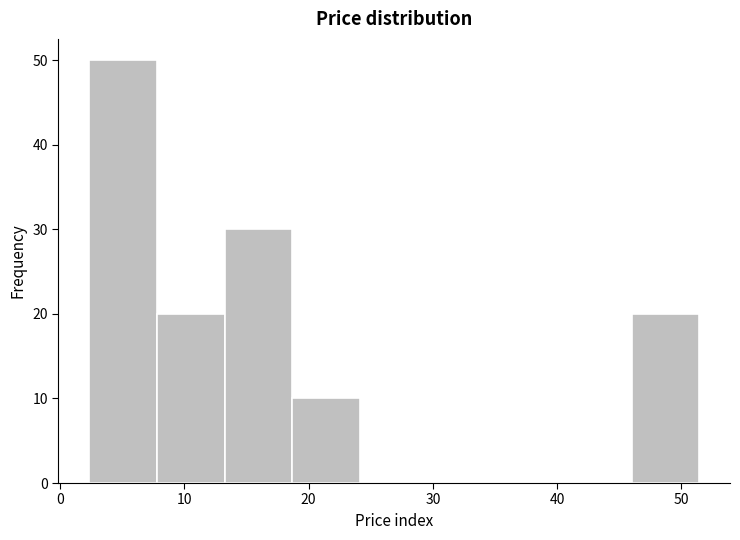

Reading left to right, list every bar in this chart as the range it spans on the x-axis followed by its height. Neither the bar edges nor the heights are printed on the chart, so give them approximately, as read against the axes.

2 to 8: 50
8 to 13: 20
13 to 19: 30
19 to 24: 10
24 to 30: 0
30 to 35: 0
35 to 41: 0
41 to 46: 0
46 to 51: 20